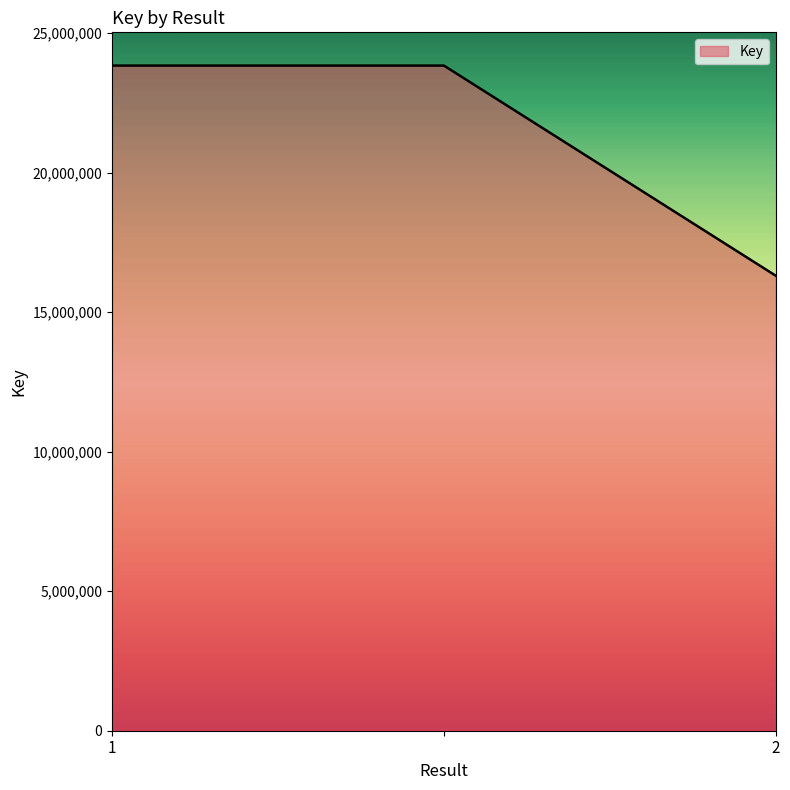

What is the sum of all values?

63971988